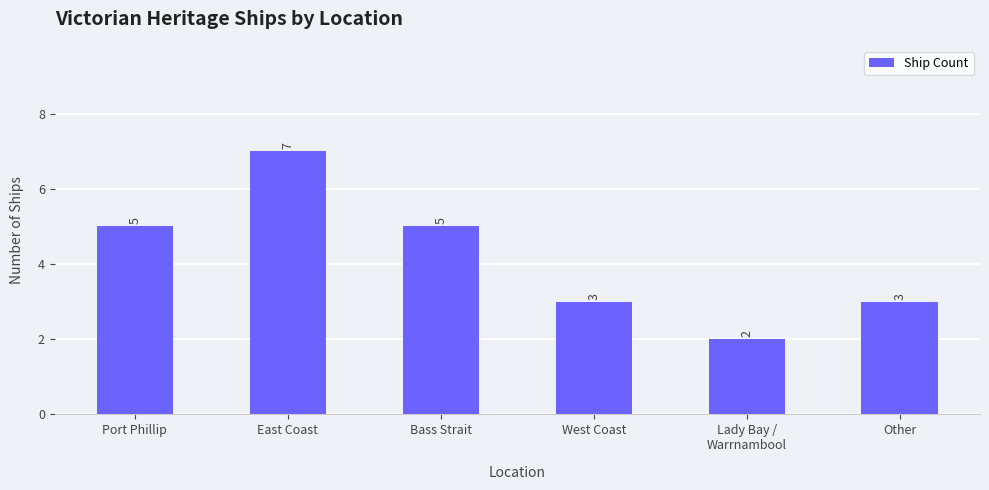

The chart shows a value of 3 at West Coast. True or false?

True